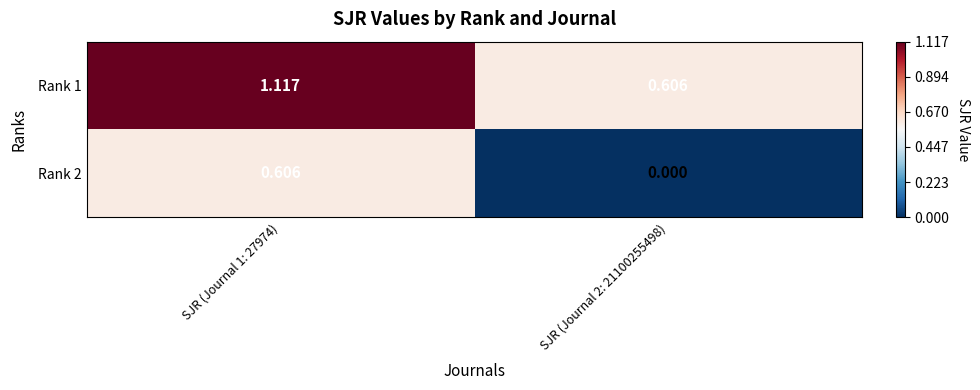

List the series in order of their overall mean, lowest first.

Rank 2, Rank 1